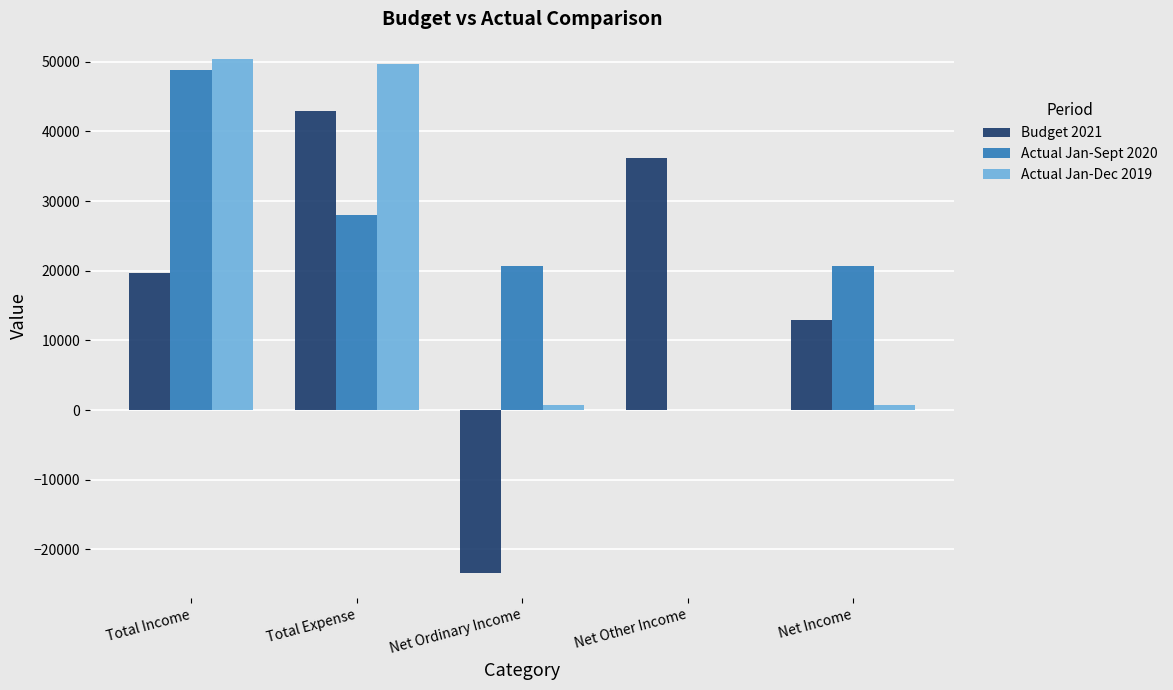

True or false: Actual Jan-Dec 2019 has a value of 734.6 at Net Income.

True